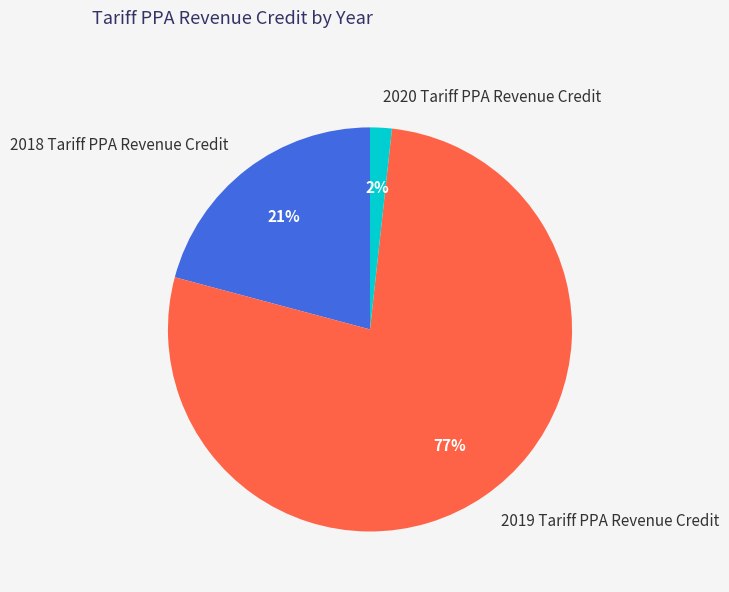

How many segments does this pie chart have?

3